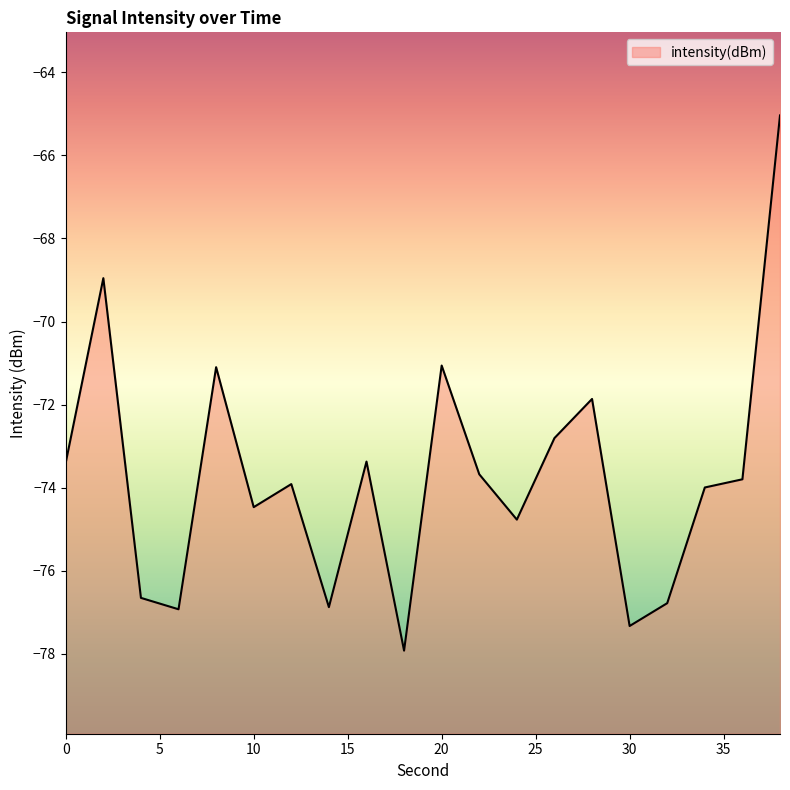

List the labels in order of value, smallest first.

18, 30, 6, 14, 32, 4, 24, 10, 34, 12, 36, 22, 0, 16, 26, 28, 8, 20, 2, 38